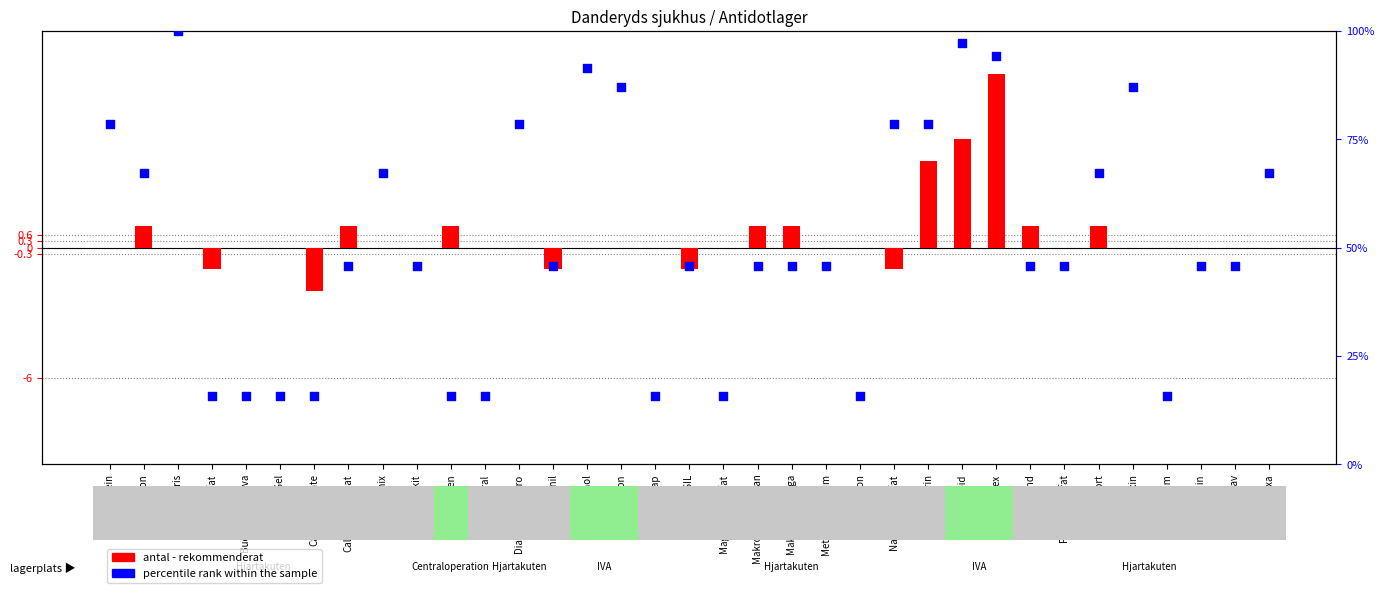

What are all the series names shown in the legend?

antal - rekommenderat, percentile rank within the sample